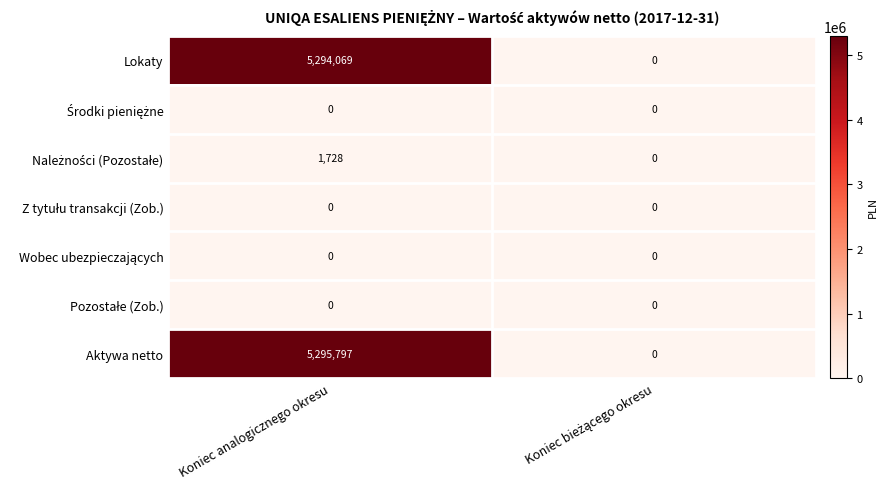

Is it true that Aktywa netto equals 3466036 at Koniec analogicznego okresu?

False